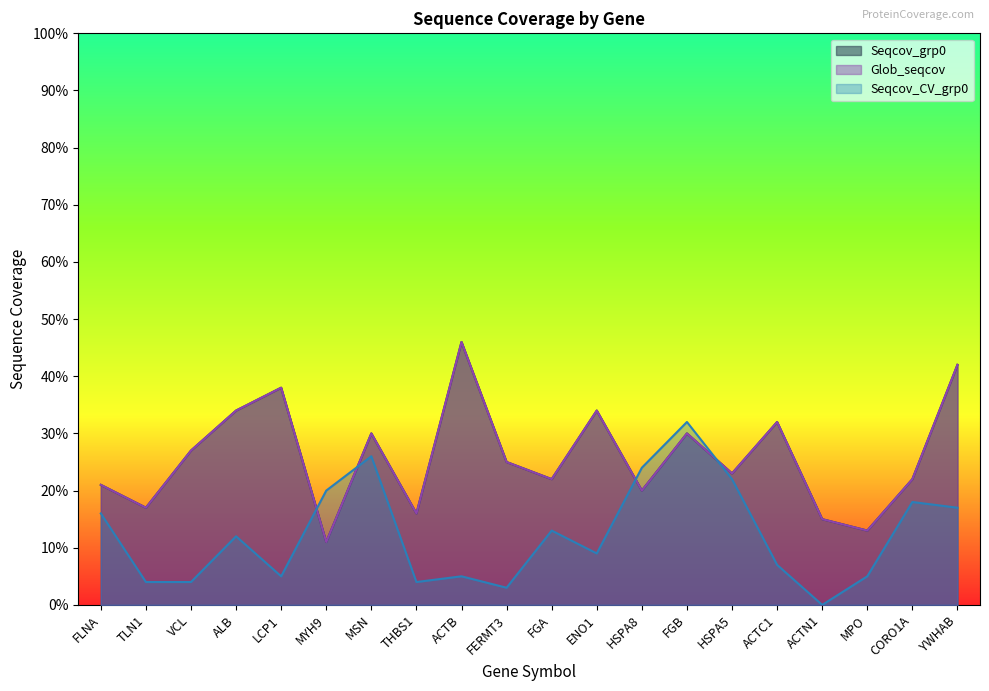

In Seqcov_grp0, how many points are higher than both neighbors (excluding endpoints)?

6